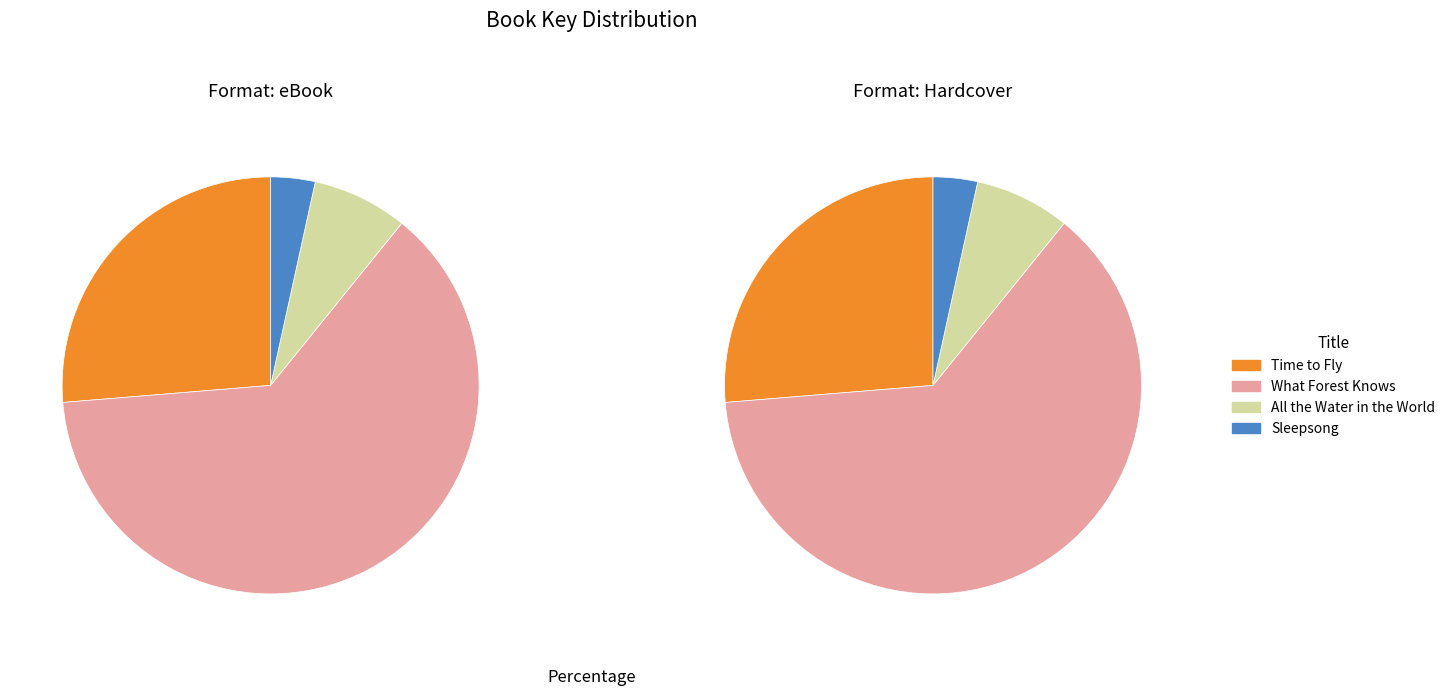

To the nearest percent, what is the difference between the largest and smallest slice percentages?

59%